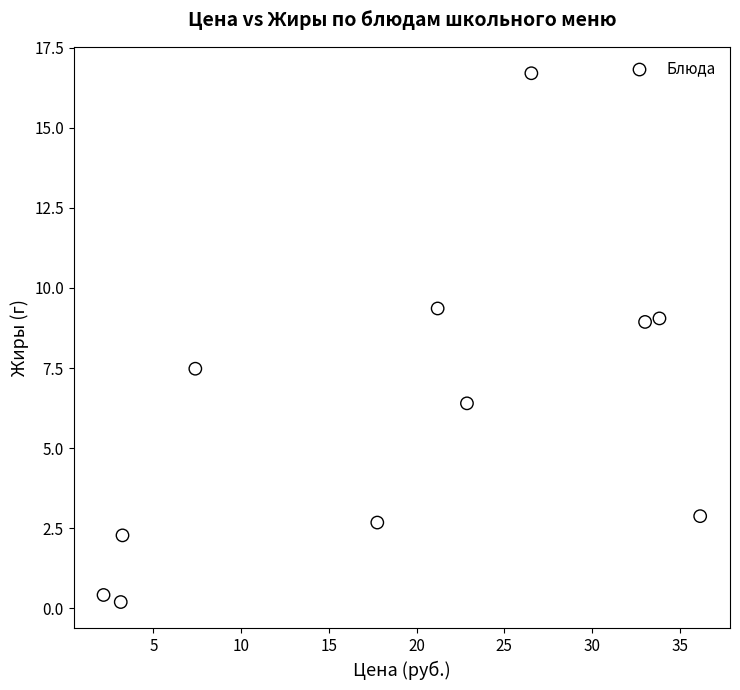

What is the range of X values (max minus min)?

34.0